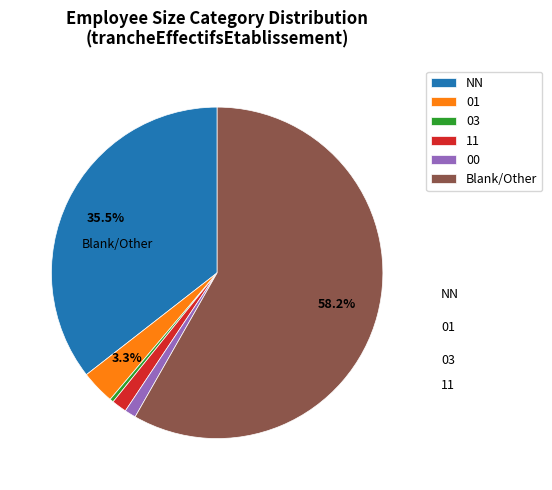

Is there a majority slice in this chart?

Yes